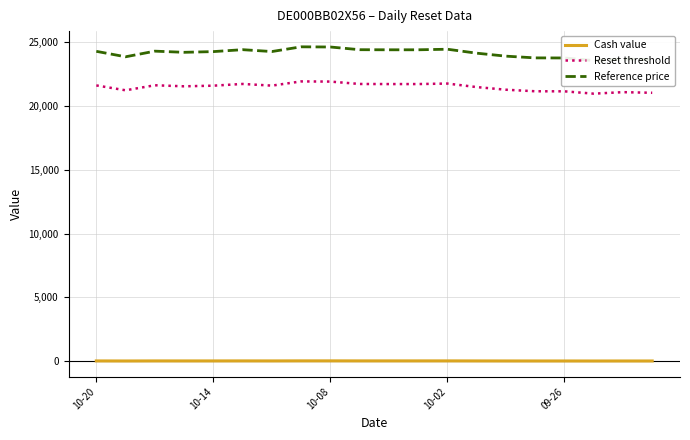

What is the highest value of the Reset threshold series?

21904.0